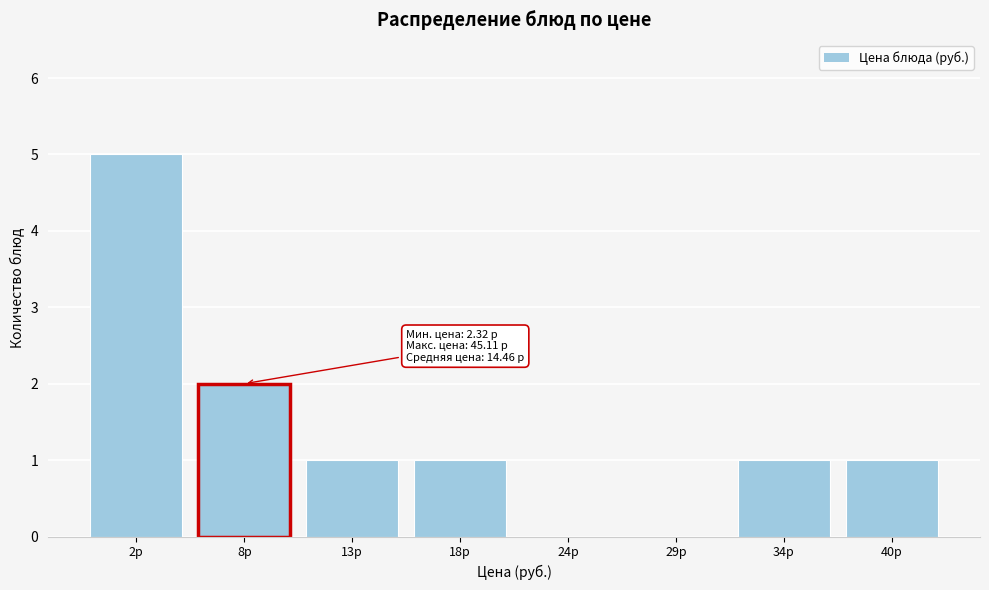

Reading left to right, extract all data points from this chart.

2р=5	8р=2	13р=1	18р=1	24р=0	29р=0	34р=1	40р=1